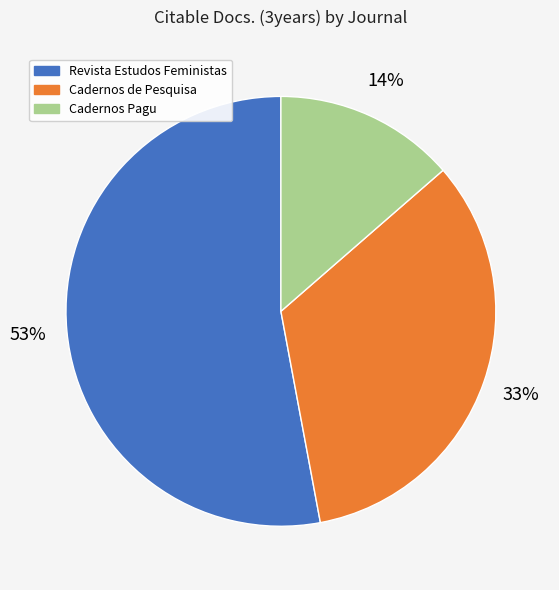

Combined, do Cadernos Pagu and Revista Estudos Feministas account for over 50%?

Yes